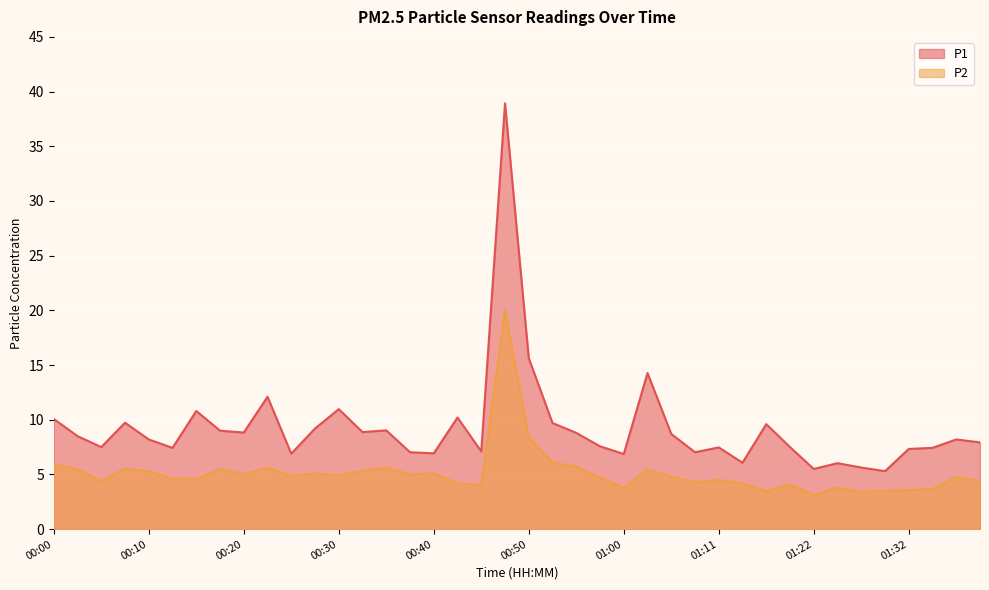

In P2, how many points are lower than both neighbors (excluding endpoints)?

12